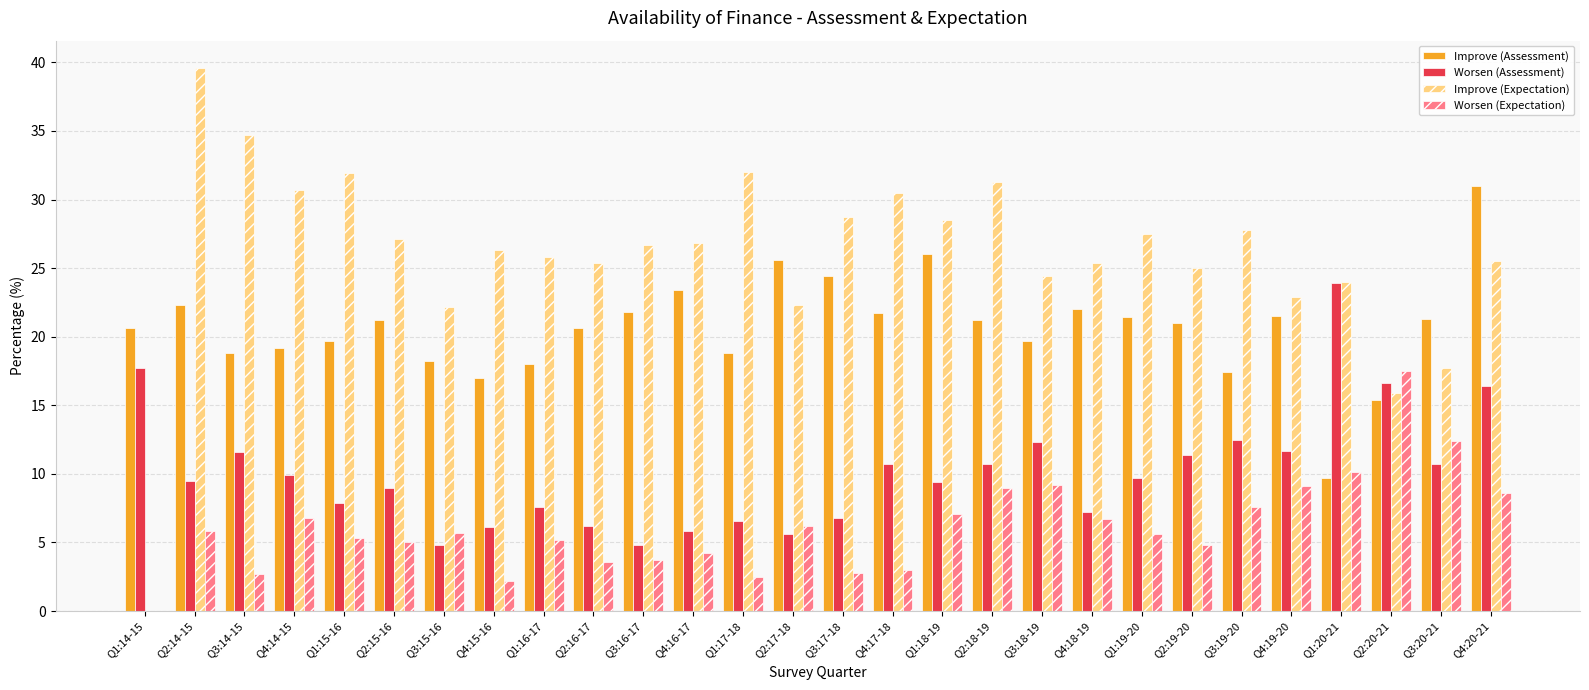

Is the value of Worsen (Expectation) at Q1:14-15 greater than the value of Improve (Assessment) at Q1:20-21?

No